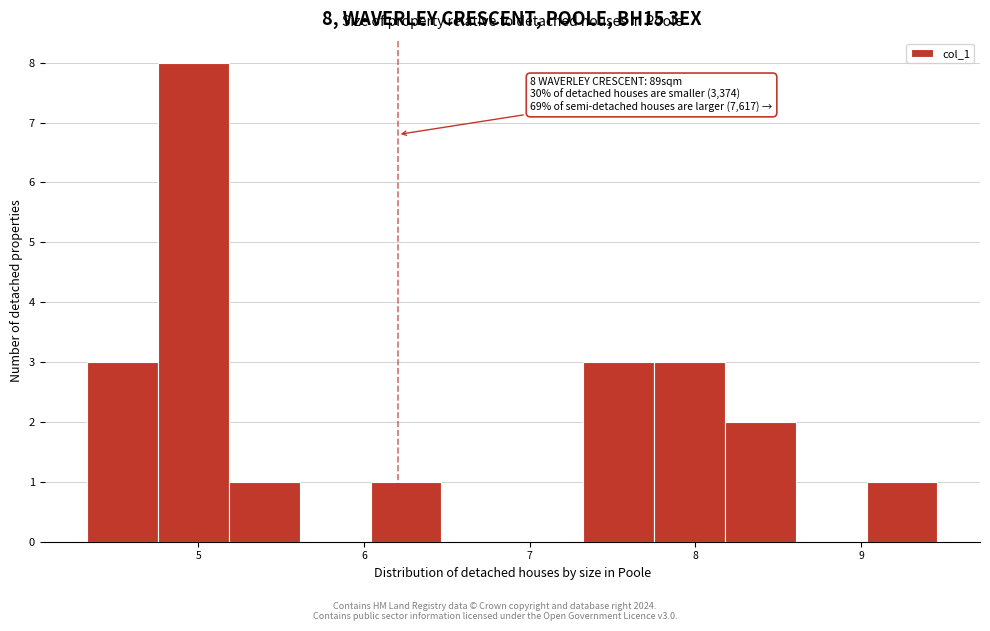

Over which range of the x-axis is the bar tallest?

4.8 to 5.2